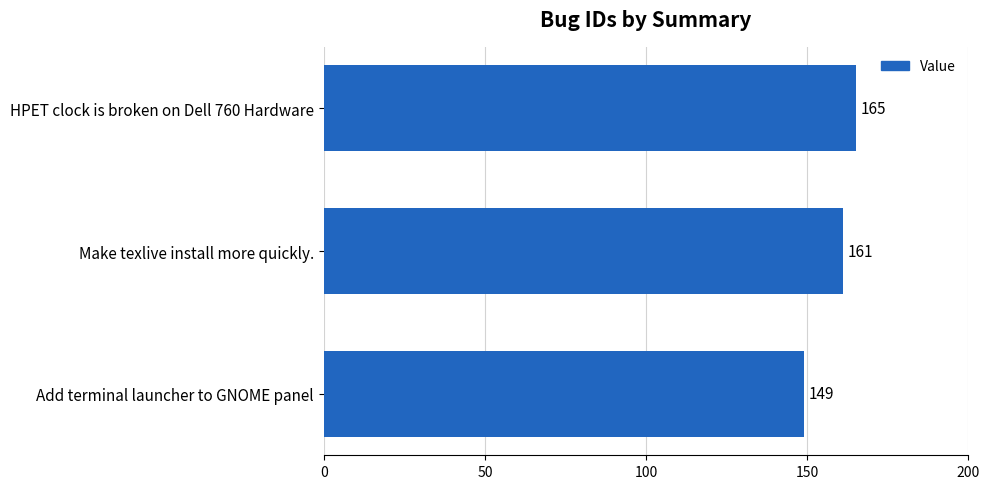

Are the bars horizontal?

Yes